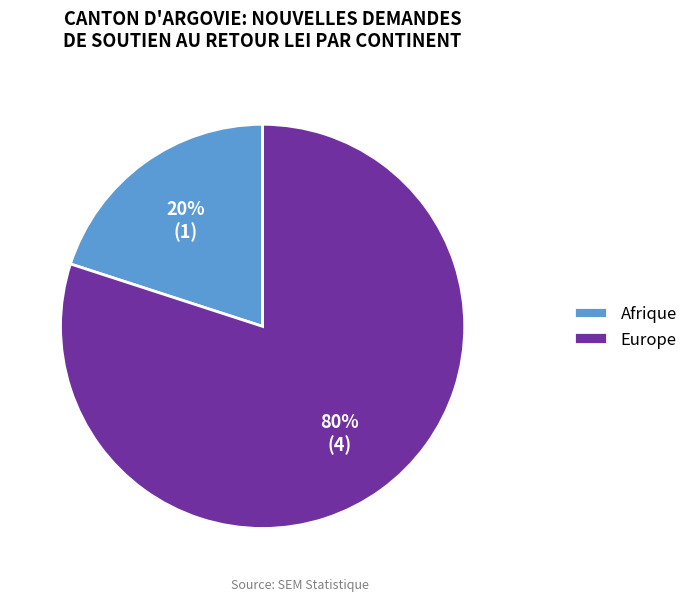

To the nearest percent, what is the average slice percentage?

50%